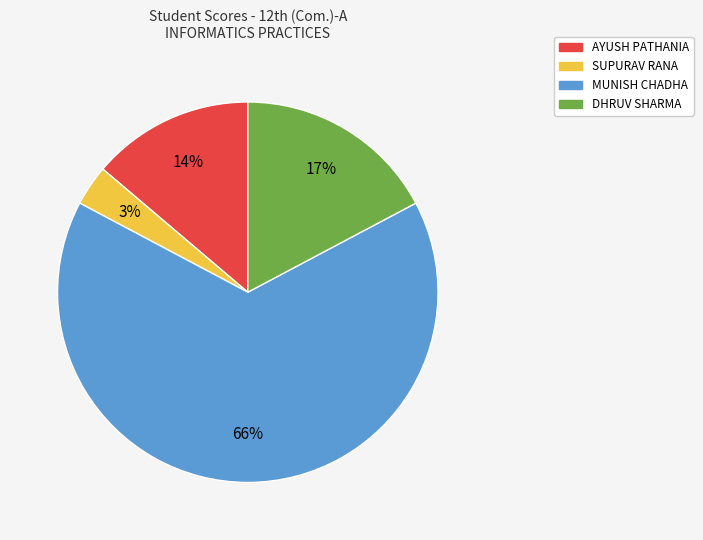

Is it true that DHRUV SHARMA is 28% of the pie?

False